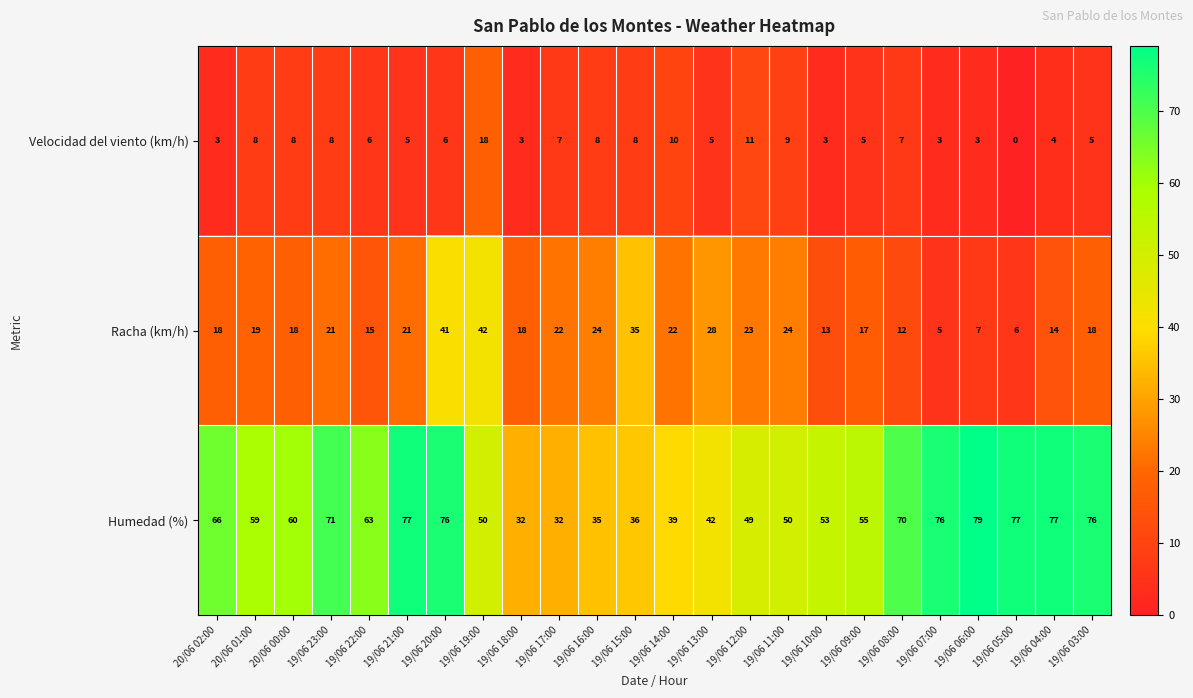

At which label is Racha (km/h) closest to 23?

19/06 12:00